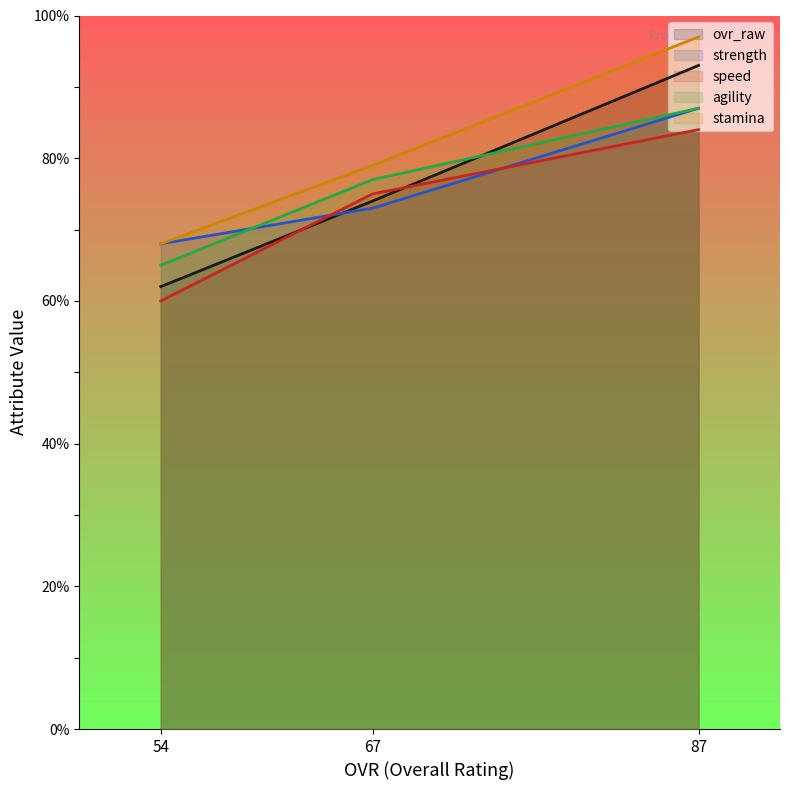

Is the value of speed at 54 greater than the value of agility at 54?

No